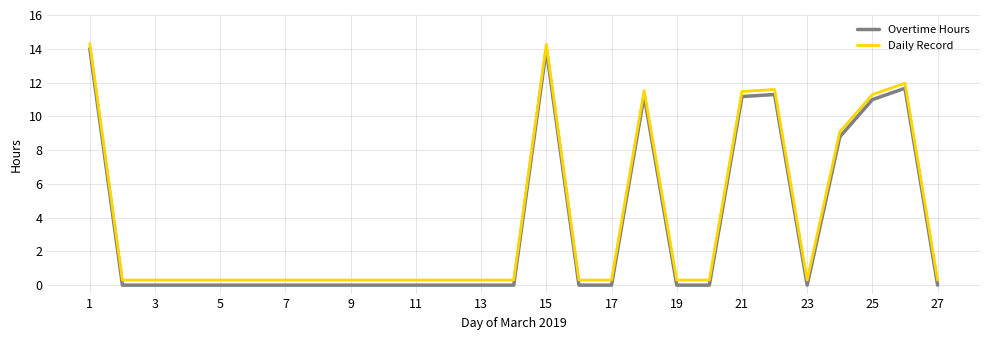

True or false: Overtime Hours and Daily Record intersect in this chart.

False